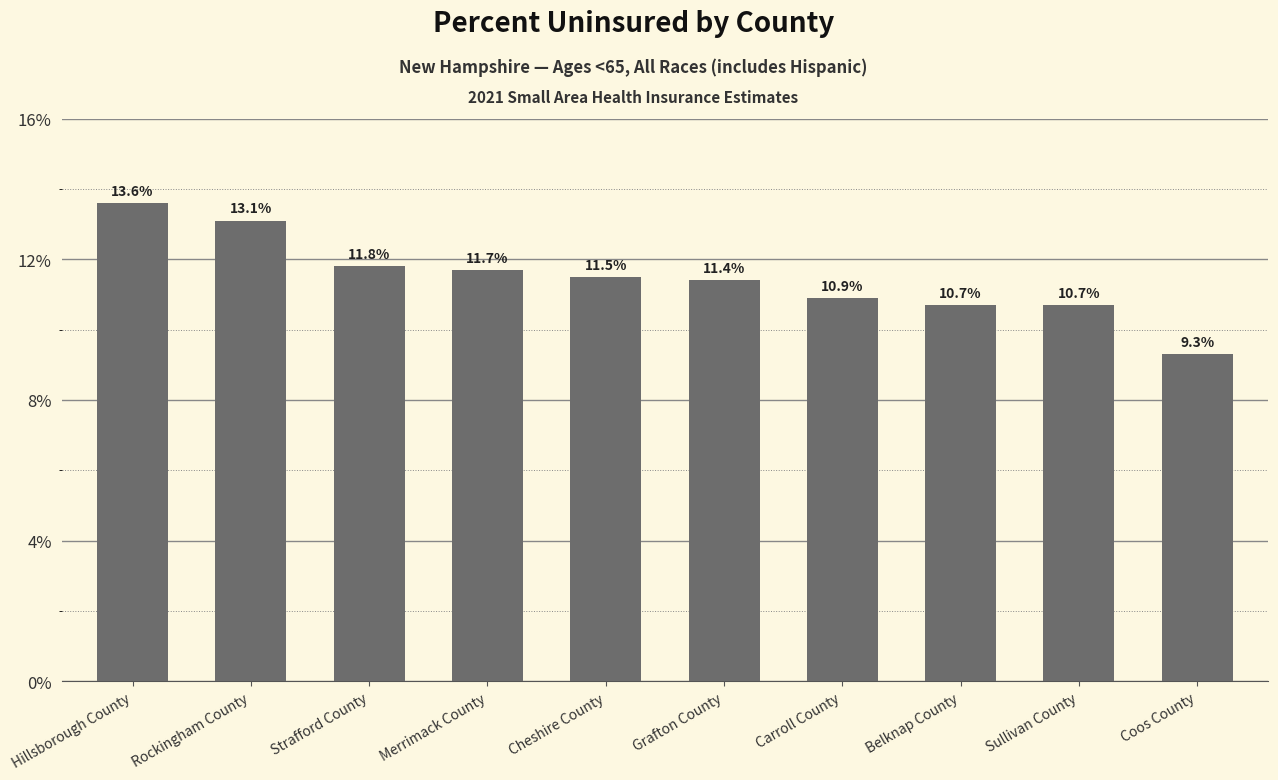

Reading left to right, extract all data points from this chart.

Hillsborough County=13.6	Rockingham County=13.1	Strafford County=11.8	Merrimack County=11.7	Cheshire County=11.5	Grafton County=11.4	Carroll County=10.9	Belknap County=10.7	Sullivan County=10.7	Coos County=9.3